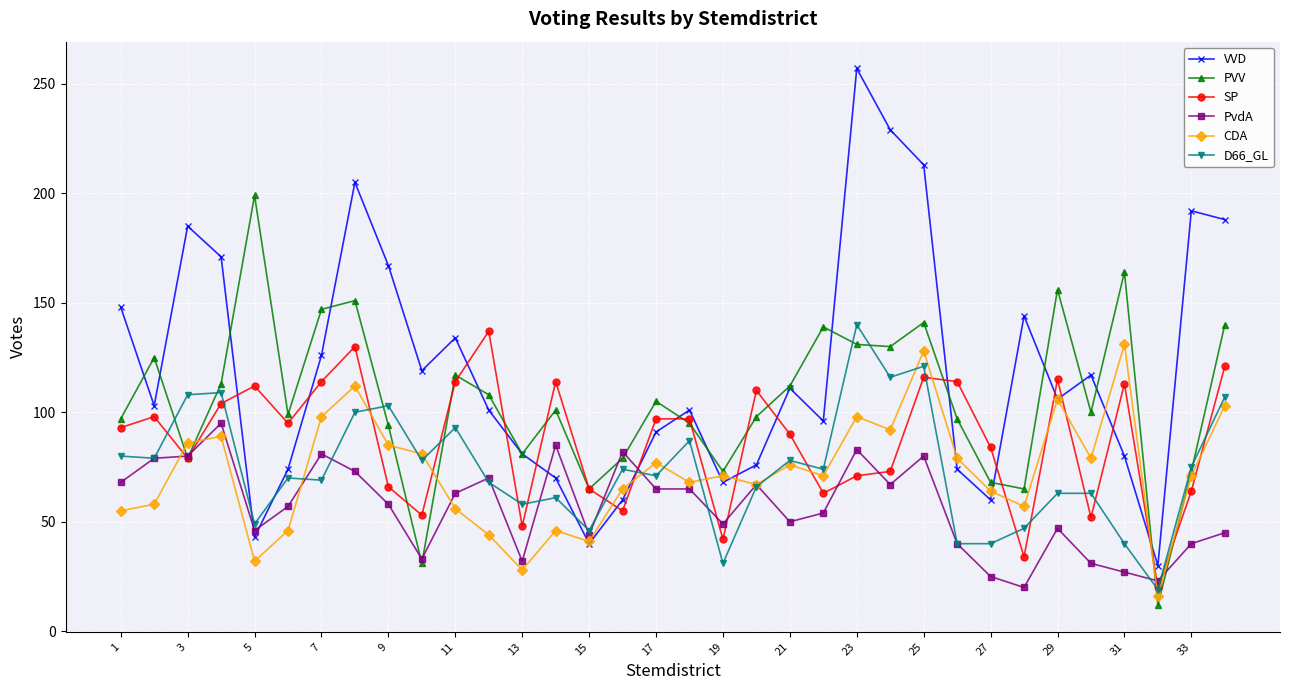

What is the maximum value for SP?

137